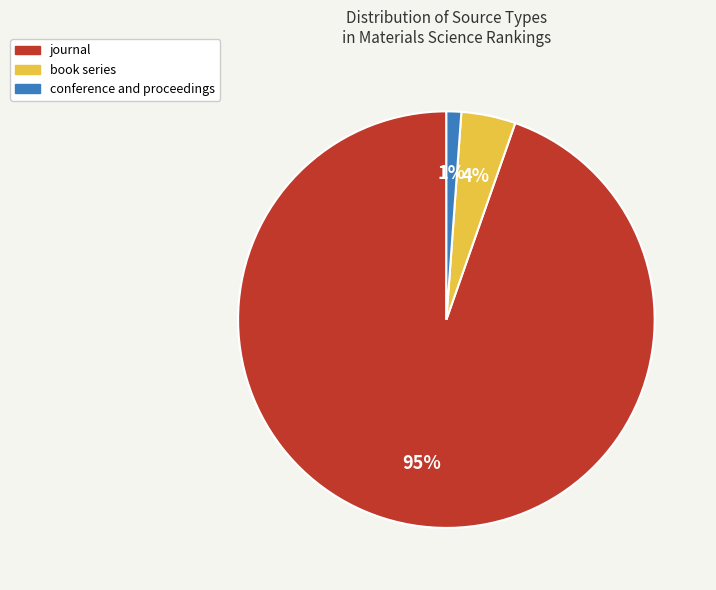

Between conference and proceedings and book series, which is larger?

book series